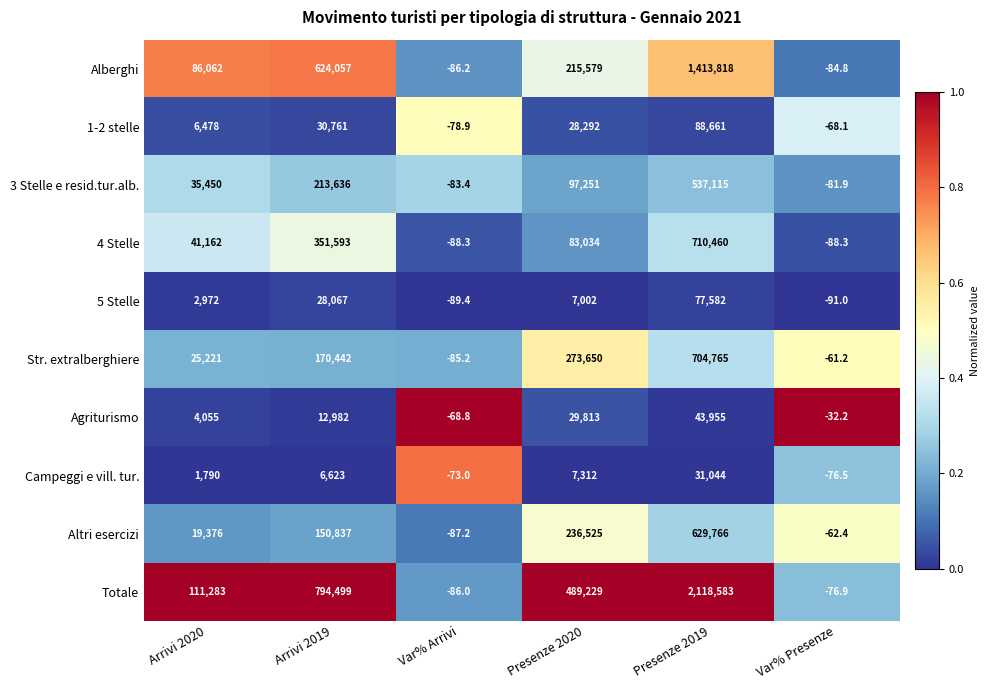

Is it true that Agriturismo equals 6904.9 at Arrivi 2020?

False